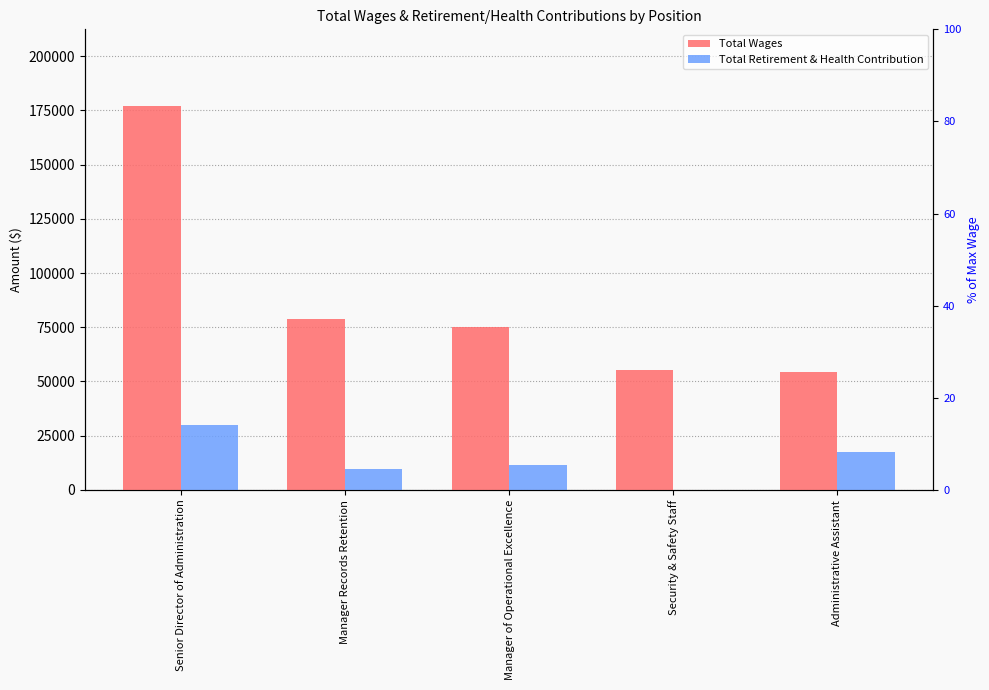

Is the value of Total Wages at Manager Records Retention greater than the value of Total Retirement & Health Contribution at Security & Safety Staff?

Yes